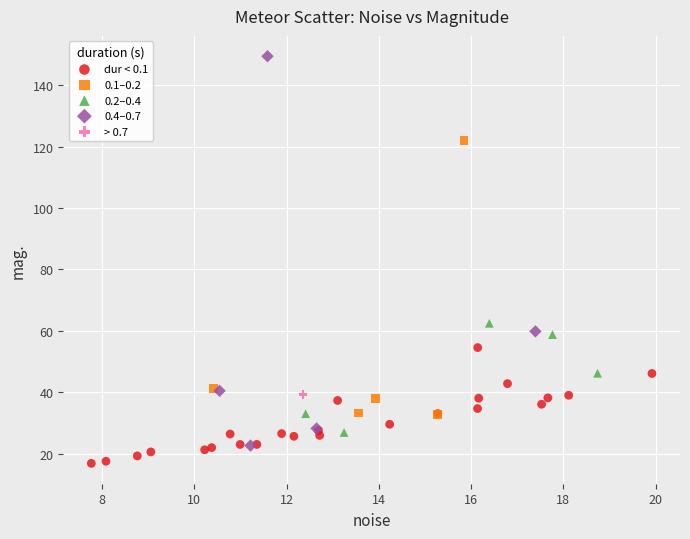

Which series contains the lowest Y value?

dur < 0.1